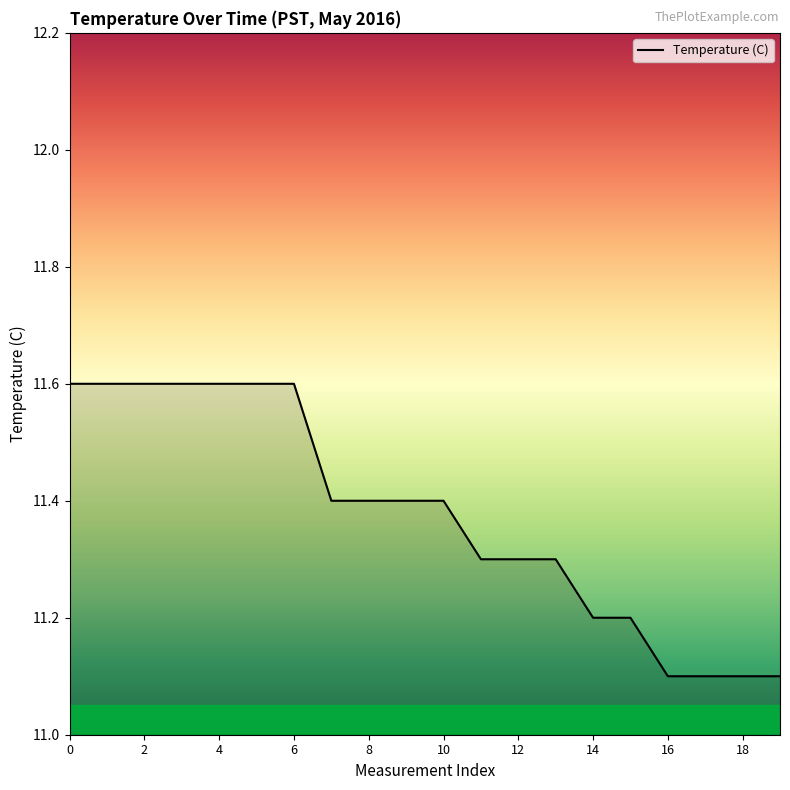

What is the difference between the maximum and minimum values?

0.5